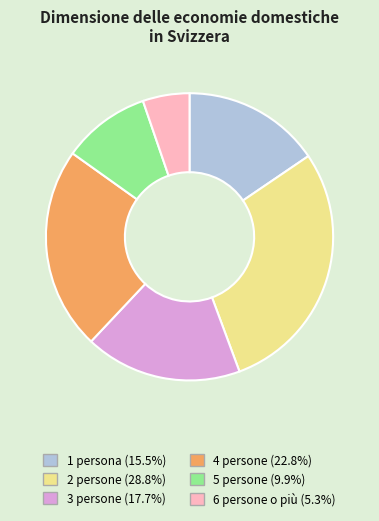

How many segments does this pie chart have?

6